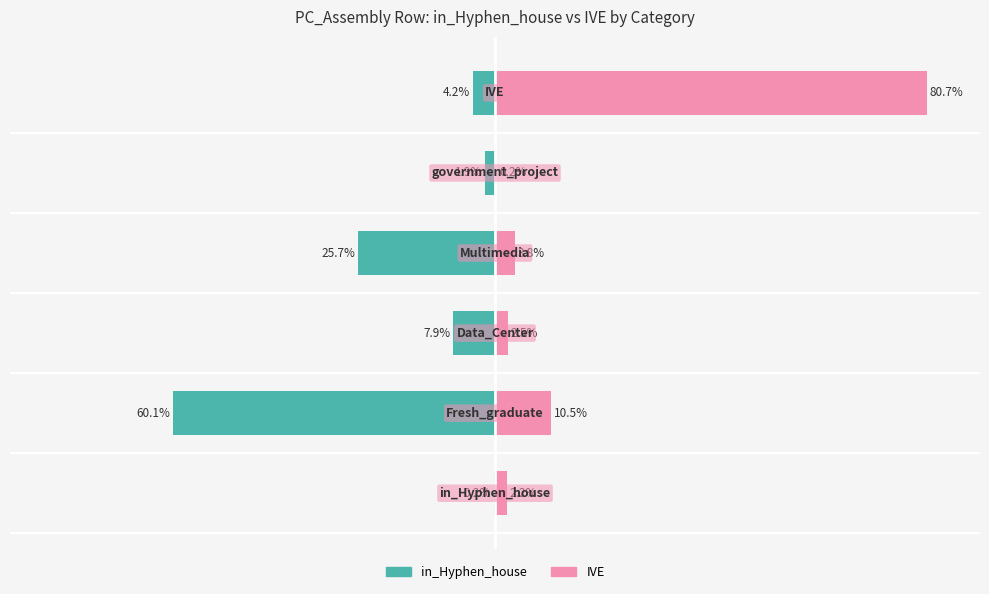

True or false: IVE has a value of 43.4 at 5.

False